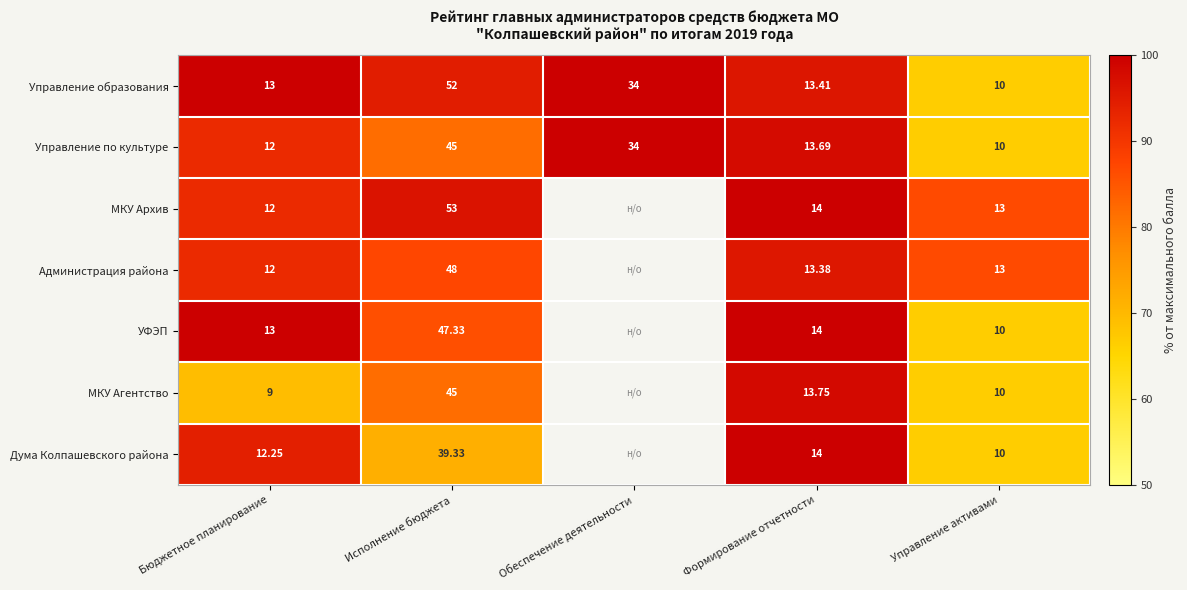

Which series changed the most between Исполнение бюджета and Формирование отчетности?

МКУ Архив